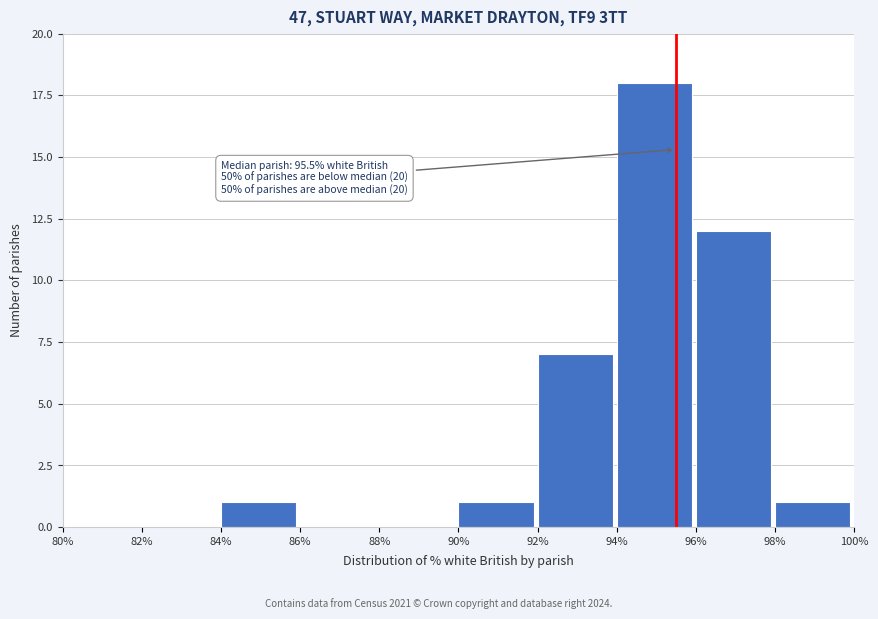

Which range on the x-axis has the tallest bar?

94% to 96%